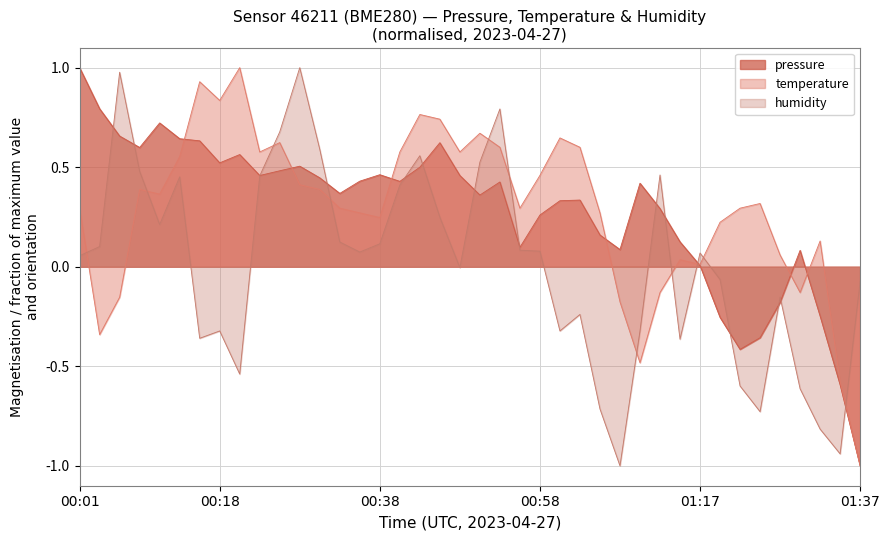

Does the chart display data point markers on the line(s)?

No